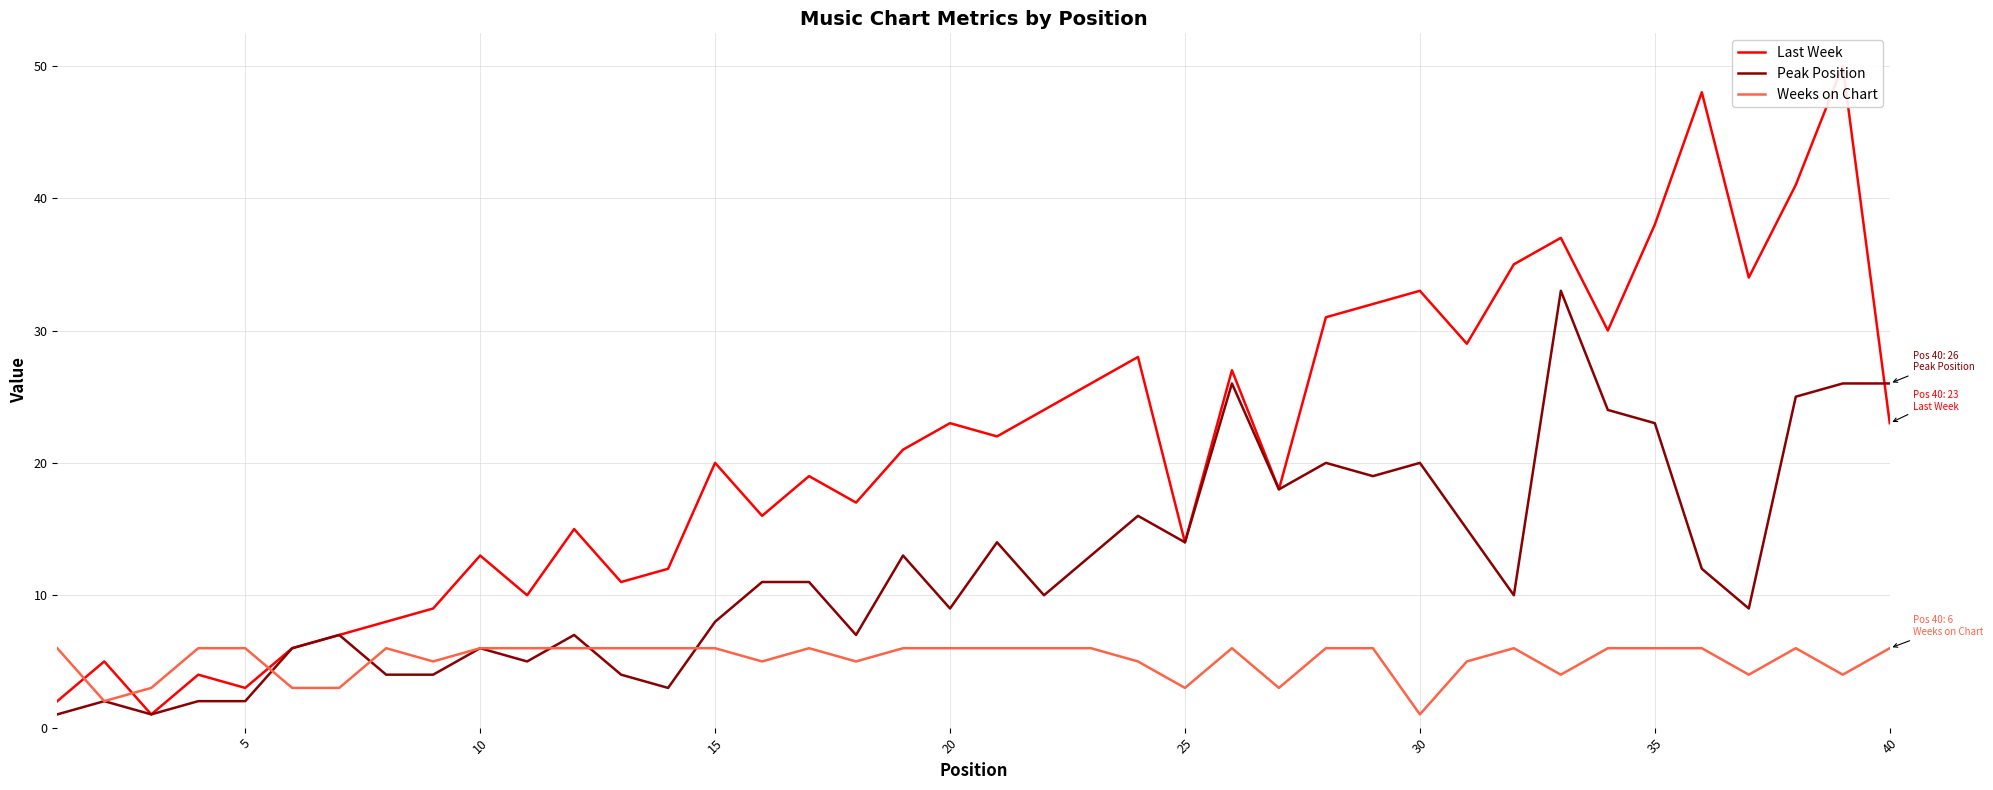

In Last Week, how many points are lower than both neighbors (excluding endpoints)?

12